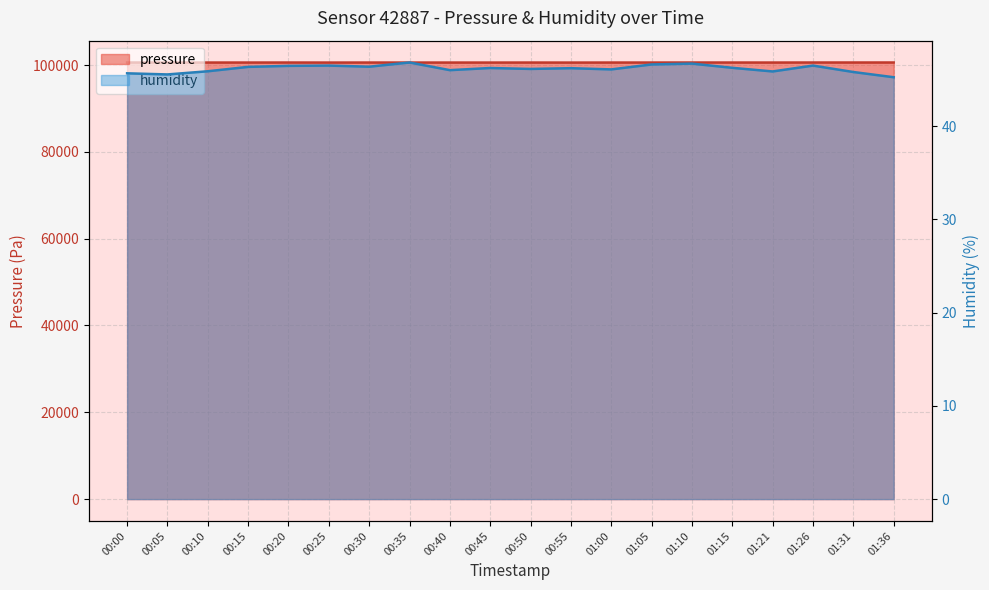

Reading right to left, extract all data points from this chart.

pressure: 01:36=100583.1	01:31=100581.2	01:26=100580.9	01:21=100572.0	01:15=100575.9	01:10=100578.2	01:05=100572.0	01:00=100572.7	00:55=100563.4	00:50=100572.3	00:45=100567.2	00:40=100570.3	00:35=100569.9	00:30=100573.4	00:25=100568.0	00:20=100578.0	00:15=100572.4	00:10=100573.5	00:05=100571.4	00:00=100579.2
humidity: 01:36=45.2	01:31=45.8	01:26=46.5	01:21=45.9	01:15=46.2	01:10=46.7	01:05=46.6	01:00=46.1	00:55=46.2	00:50=46.1	00:45=46.2	00:40=46.0	00:35=46.8	00:30=46.4	00:25=46.5	00:20=46.5	00:15=46.4	00:10=45.9	00:05=45.5	00:00=45.7